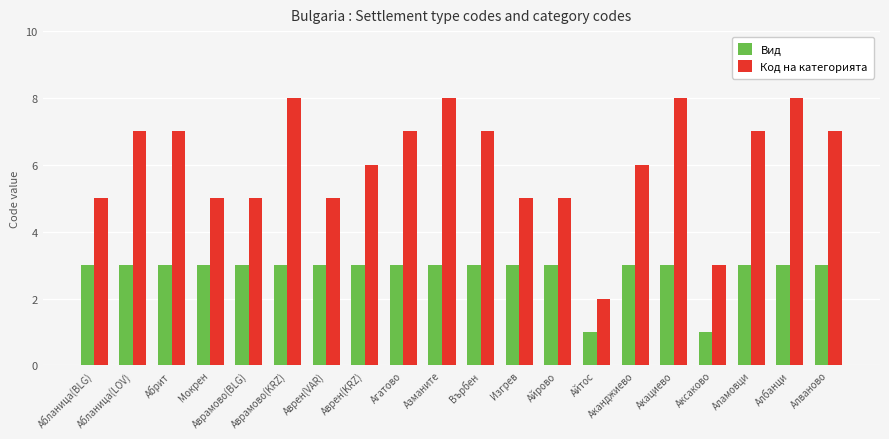

True or false: Код на категорията has a value of 6 at Аканджиево.

True